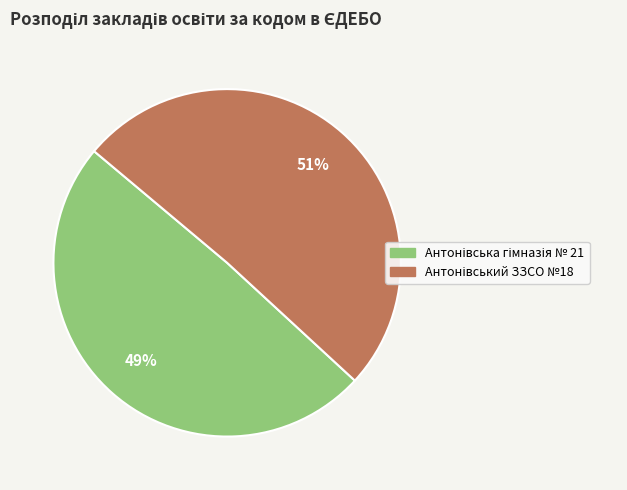

To the nearest percent, what is the average slice percentage?

50%